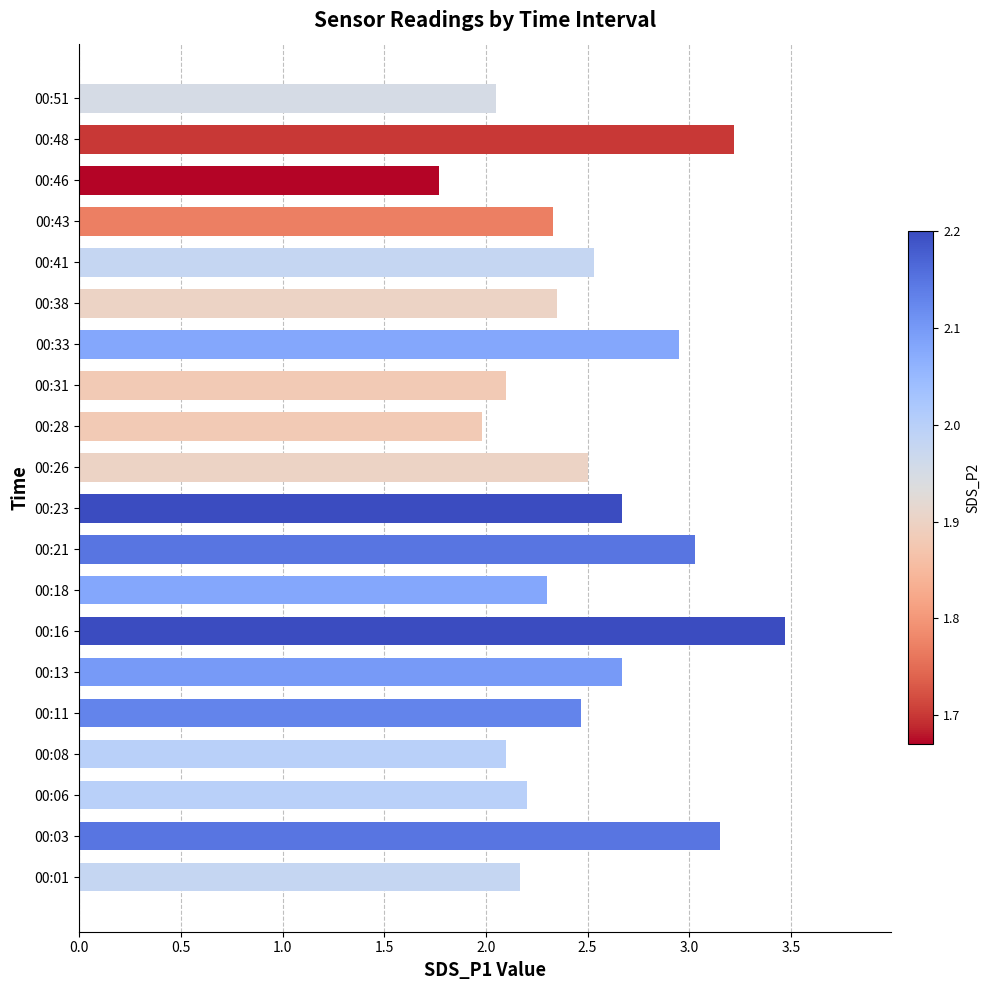

The value at 00:31 is 2.1. True or false?

True